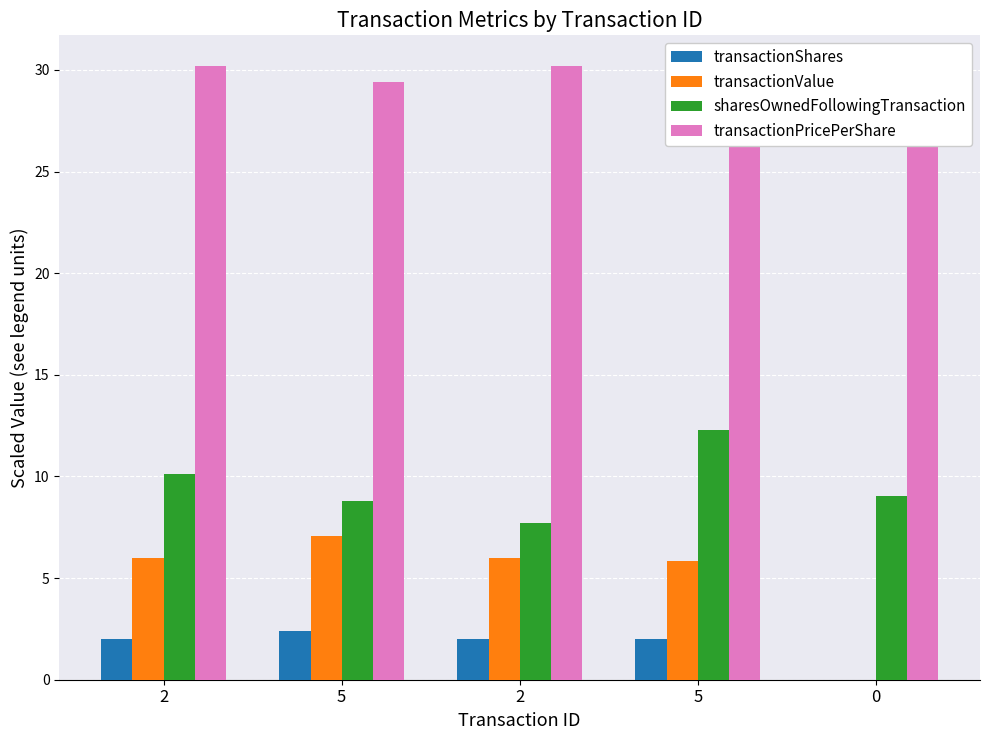

Which label corresponds to the largest value in the chart?

2